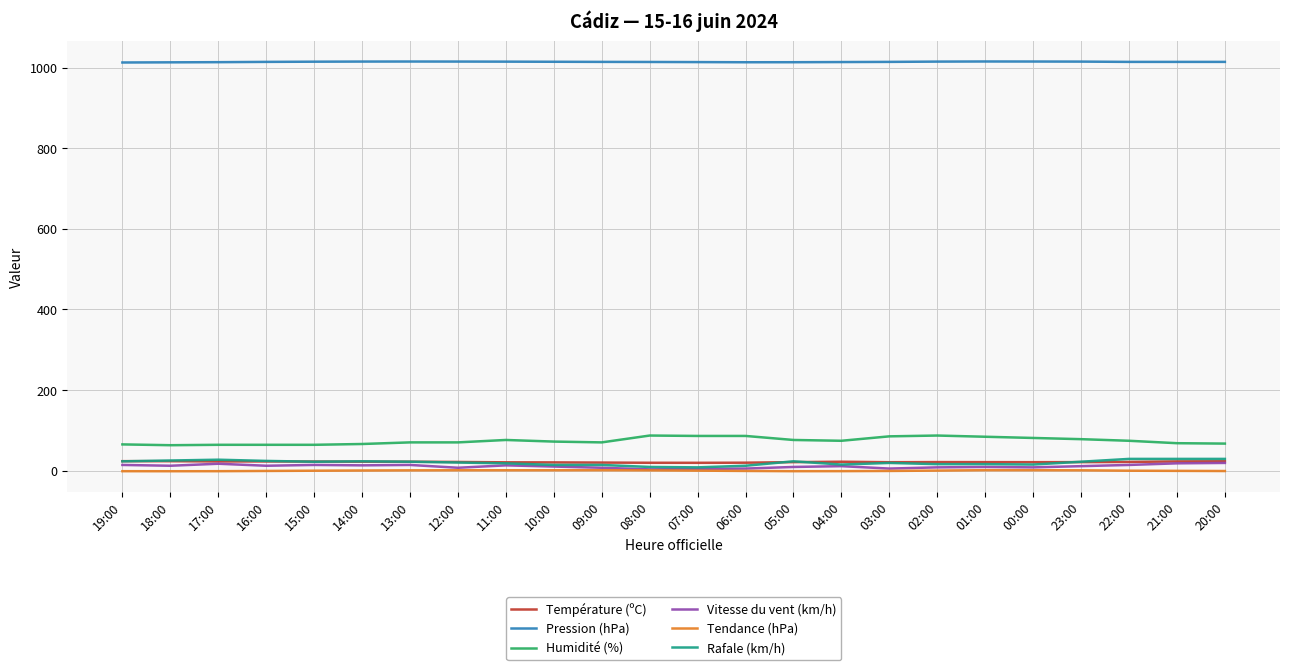

True or false: Pression (hPa) and Température (ºC) cross at least once.

False